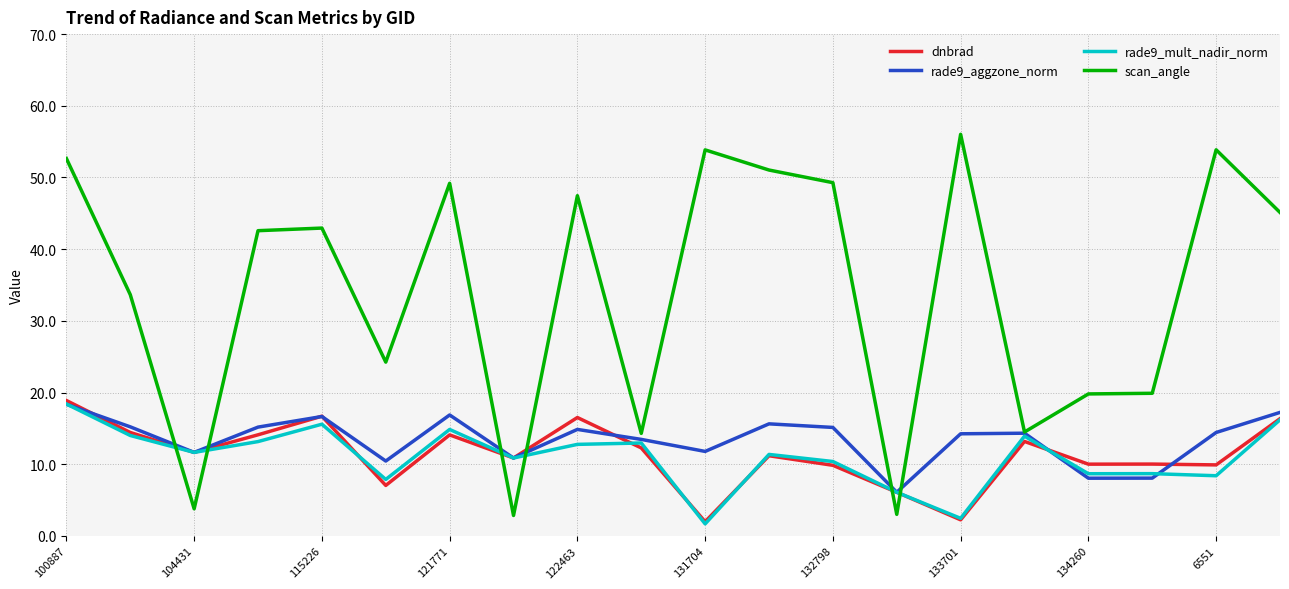

What is the minimum value shown in the chart?

1.7